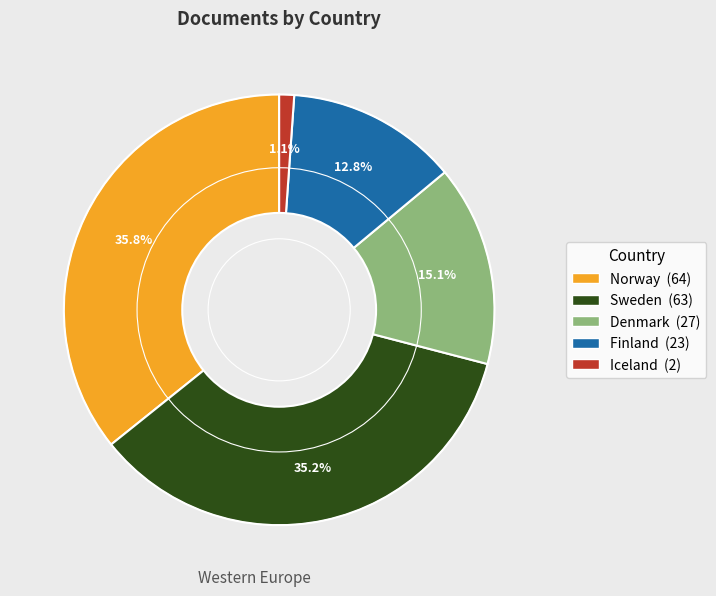

Count the number of slices in the pie.

5